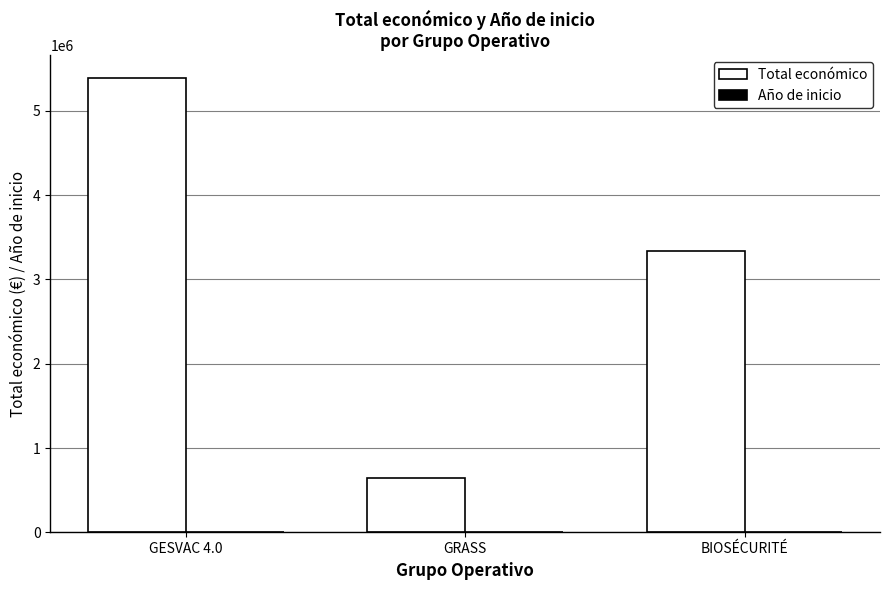

What is the maximum value shown in the chart?

5390598